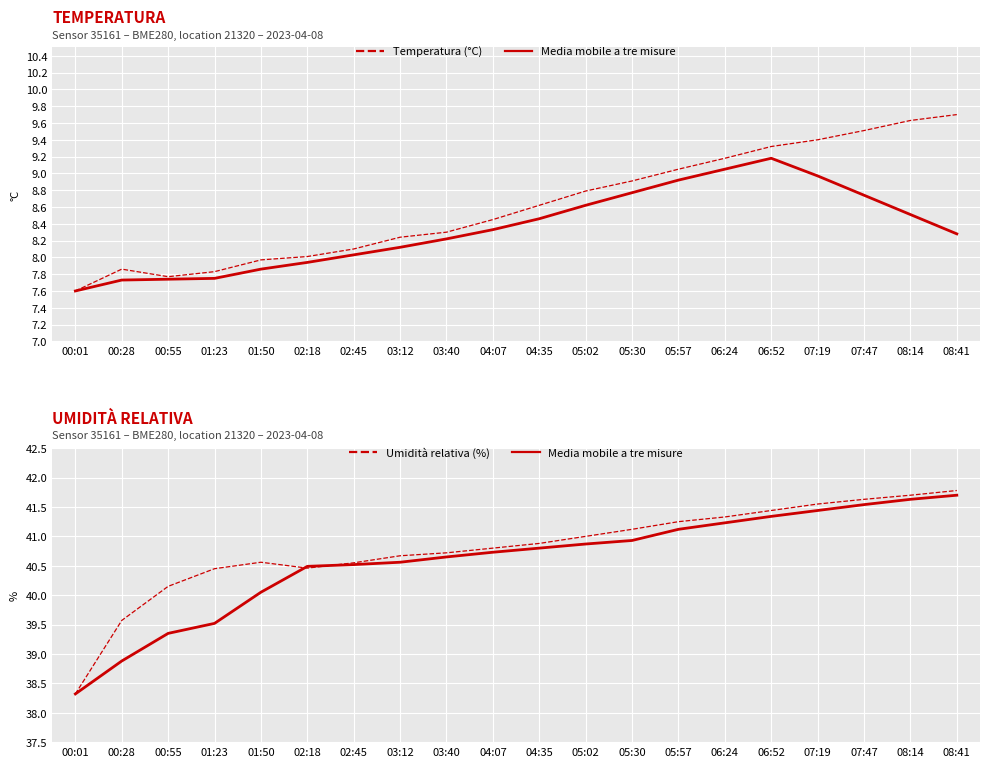

What is the total value across all series at 06:52?

92.1